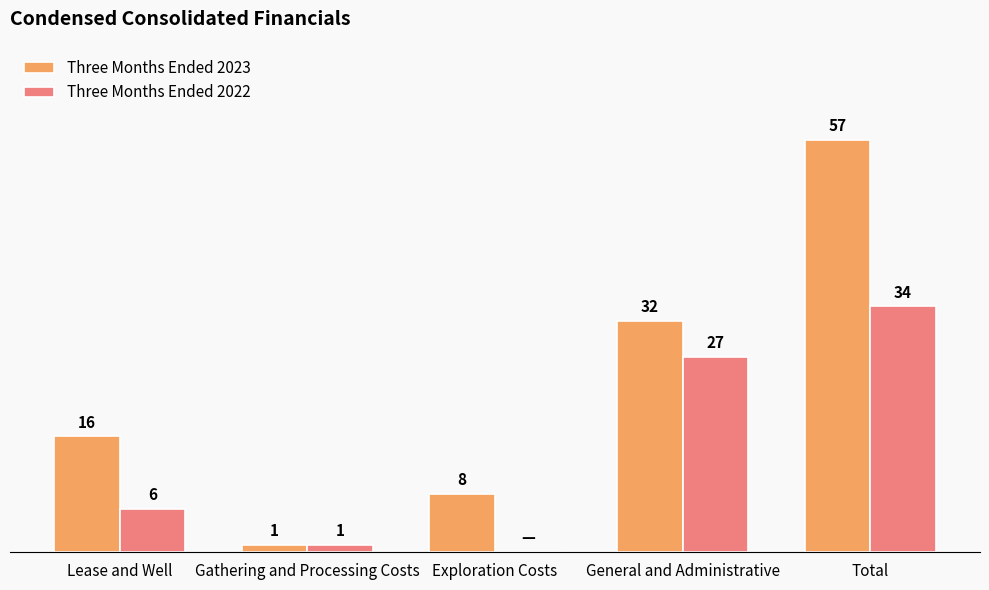

At which category is the sum across all series the highest?

Total